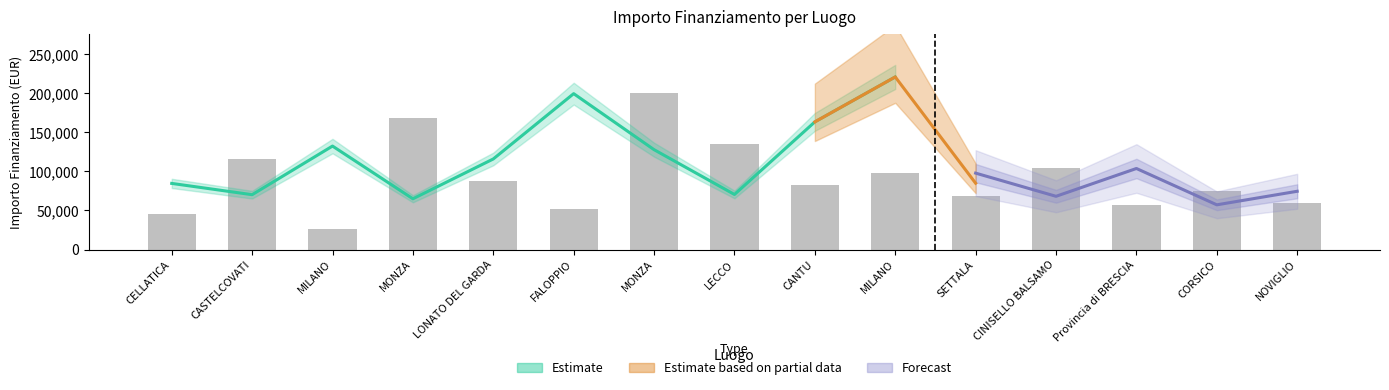

Are the bars horizontal?

No